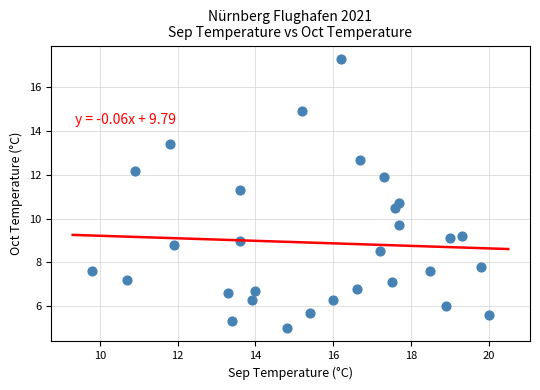

What is the range of Y values (max minus min)?

12.3